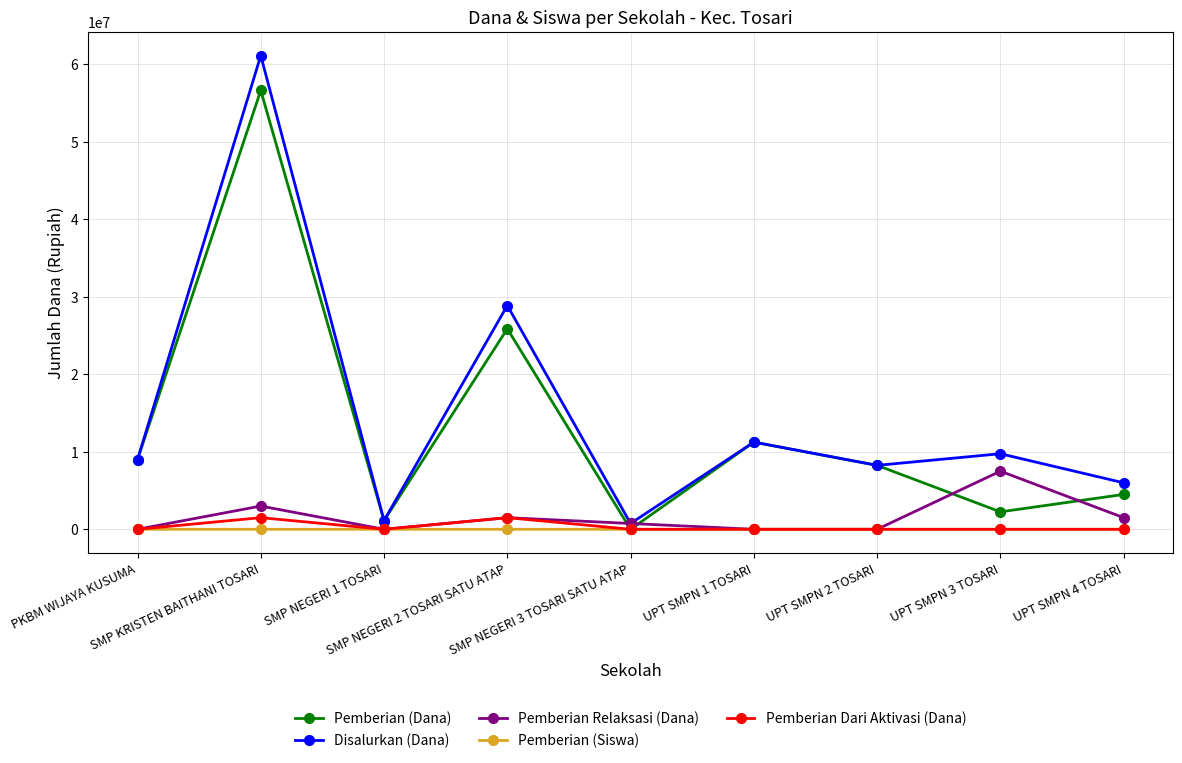

In Pemberian Relaksasi (Dana), how many points are higher than both neighbors (excluding endpoints)?

3